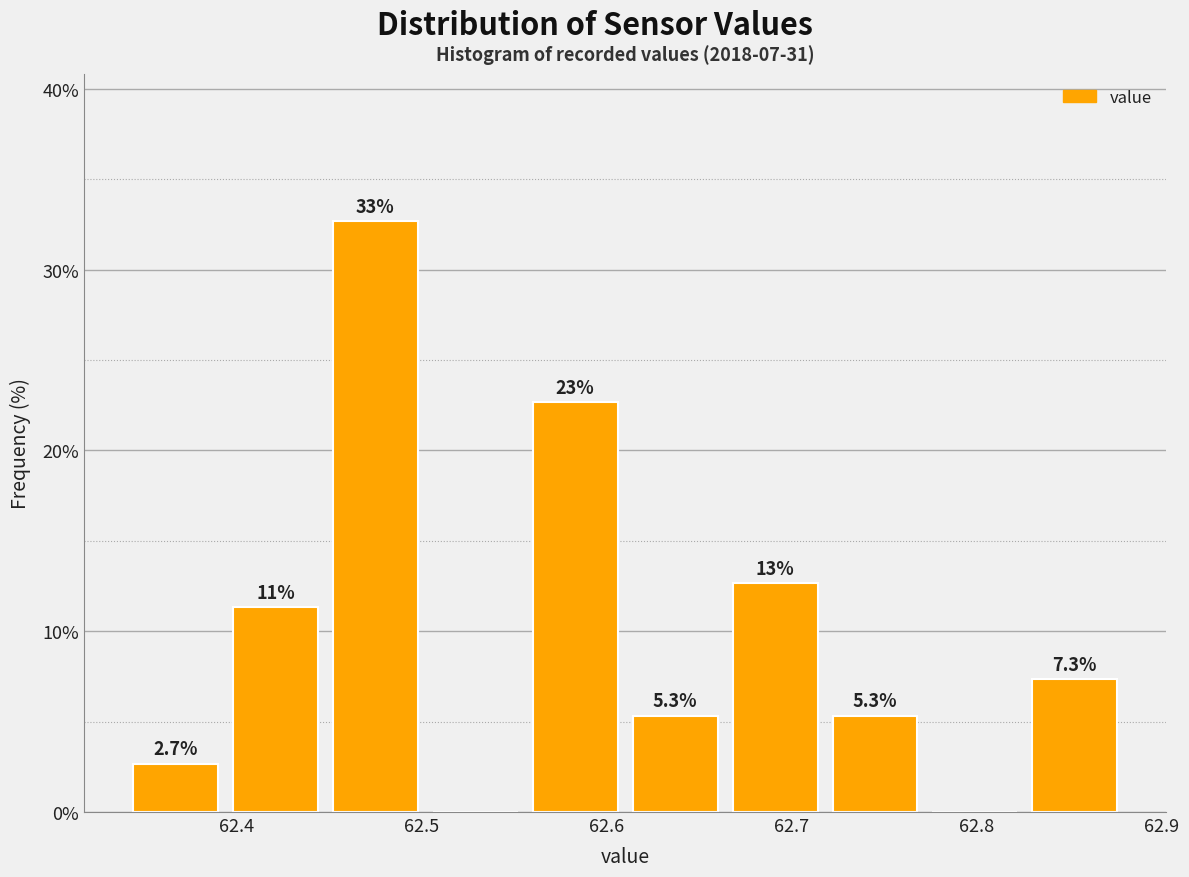

Over which range of the x-axis is the bar tallest?

62.448 to 62.502